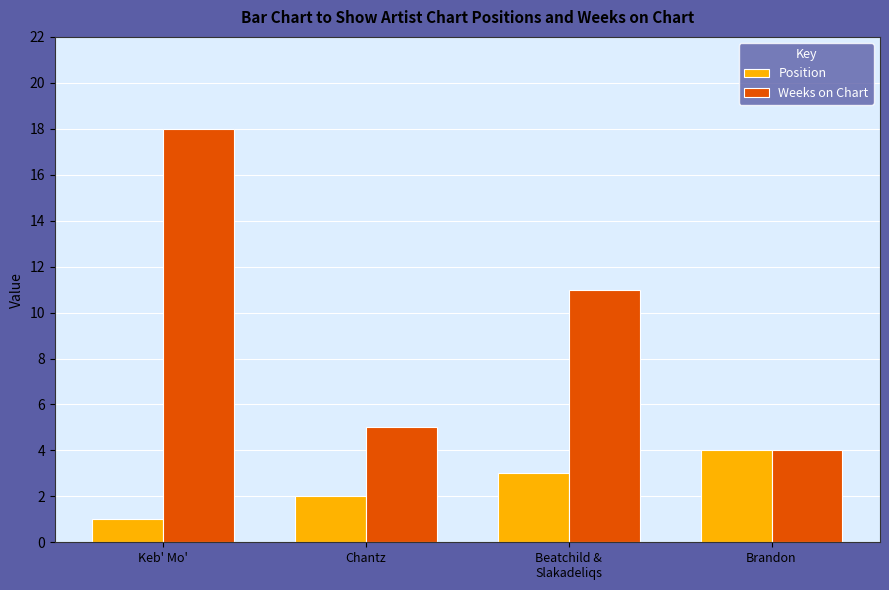

Is it true that Weeks on Chart equals 6 at Brandon?

False